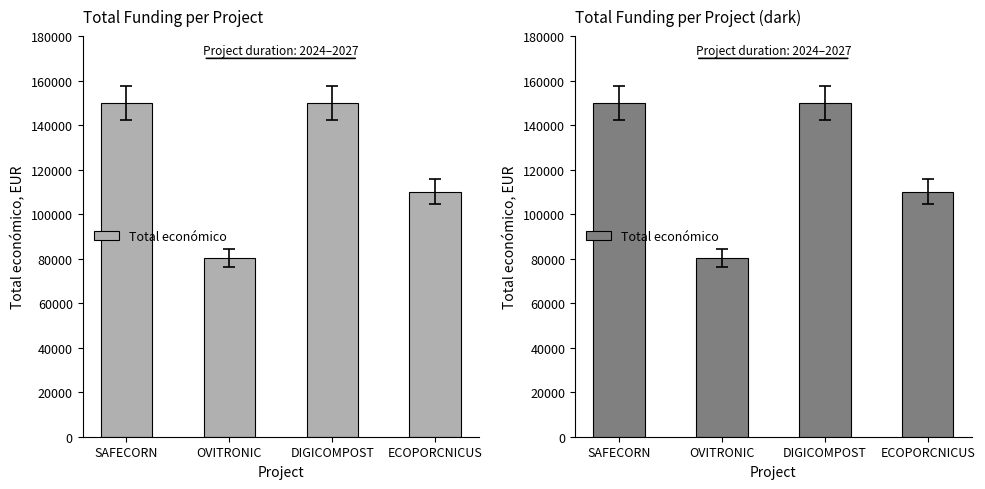

The chart shows a value of 53903 at DIGICOMPOST. True or false?

False